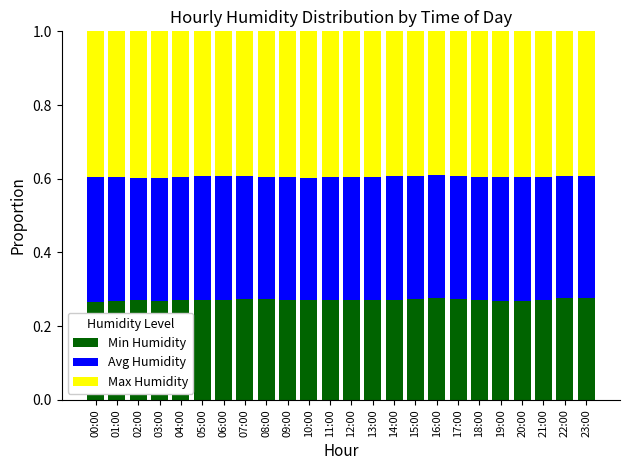

Count the Min Humidity values in the range 0 to 1.

24